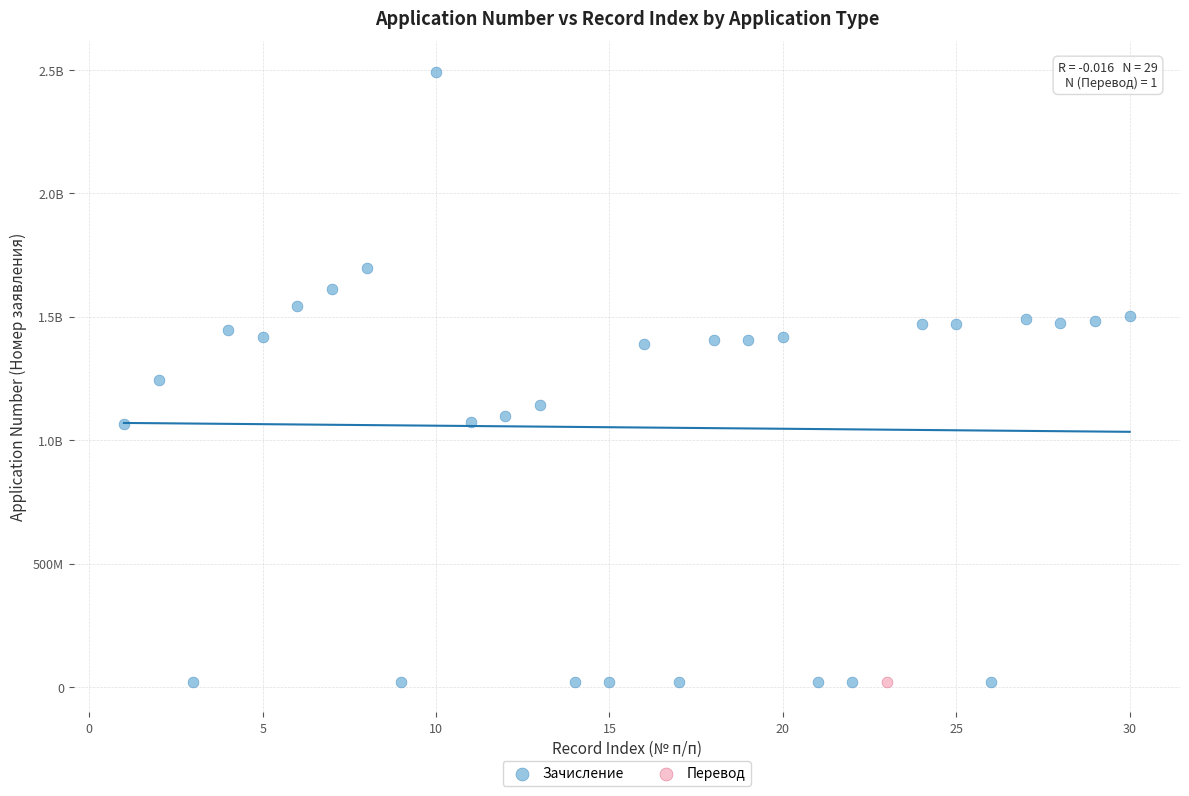

What are all the series names shown in the legend?

Зачисление, Перевод